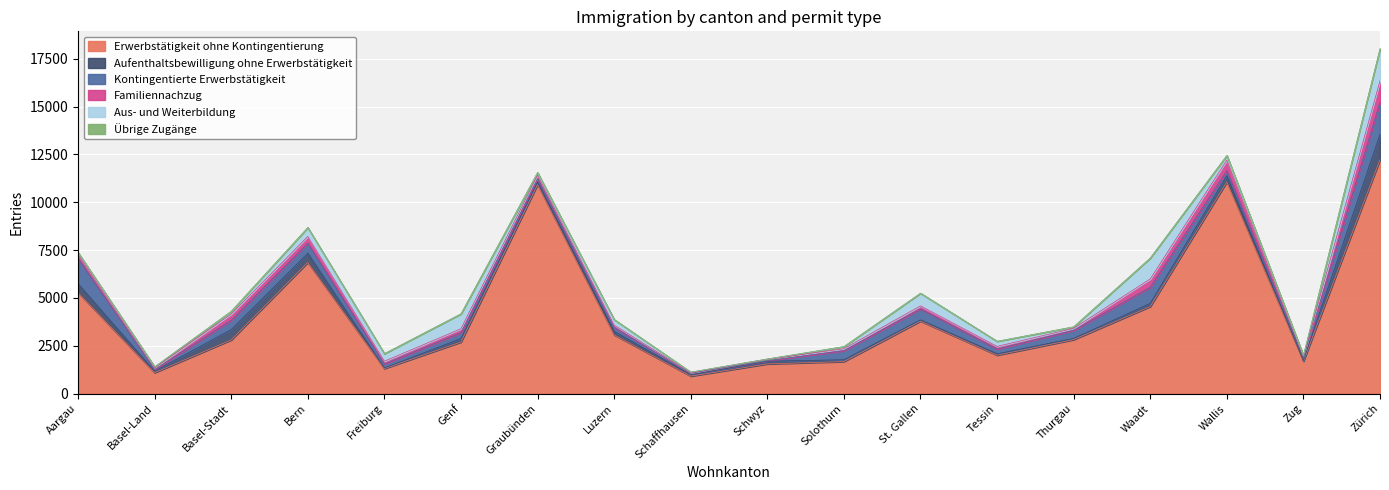

Does the chart display data point markers on the line(s)?

No